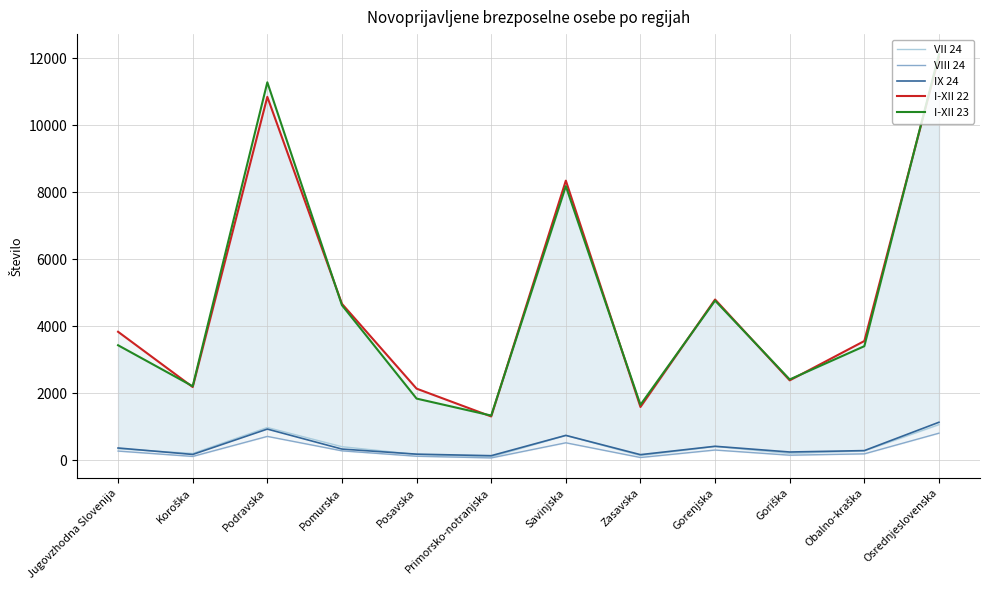

What is the spread (max minus min) of values at Obalno-kraška?

3367